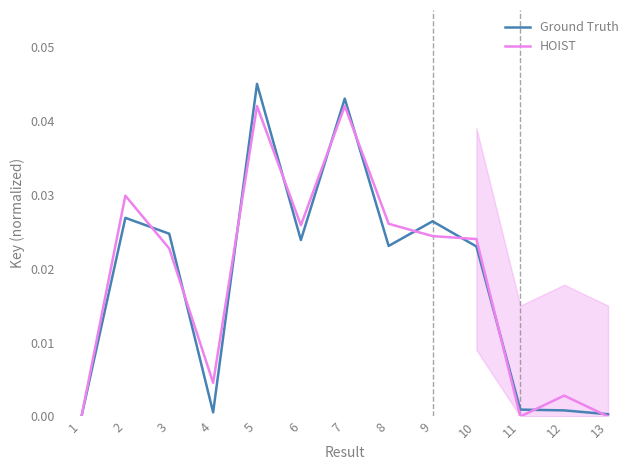

Which has a higher value, 7 or 8?

7